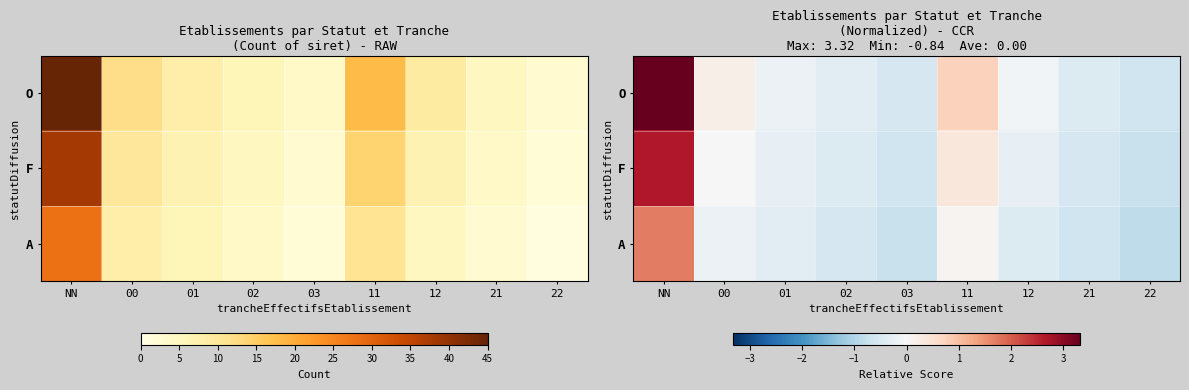

List the series in order of their overall mean, lowest first.

A, F, O